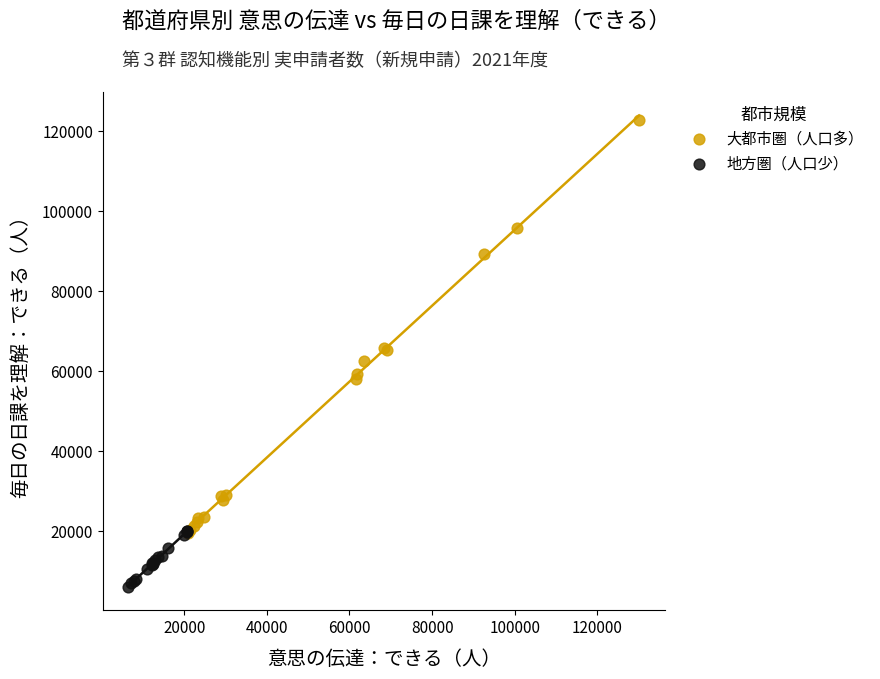

Which series contains the highest Y value?

大都市圏（人口多）